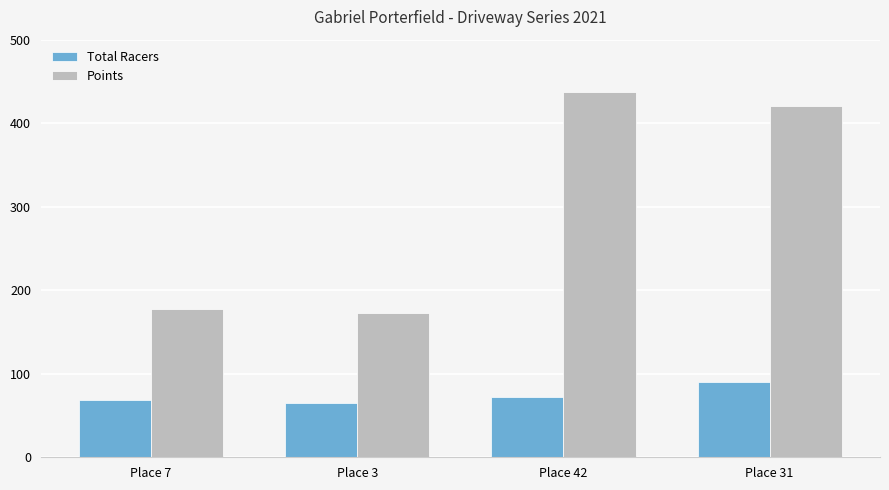

Reading left to right, transcribe all the data shown in this chart.

Total Racers: 69.0	65.0	72.0	90.0
Points: 177.2	172.9	437.3	420.9